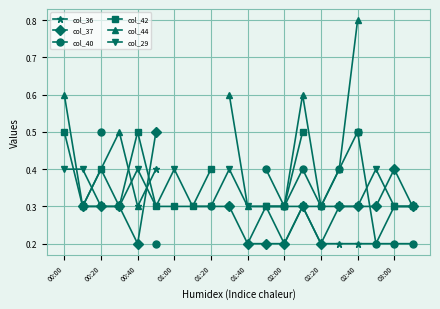

Is it true that col_29 equals 0.5 at 01:20?

False